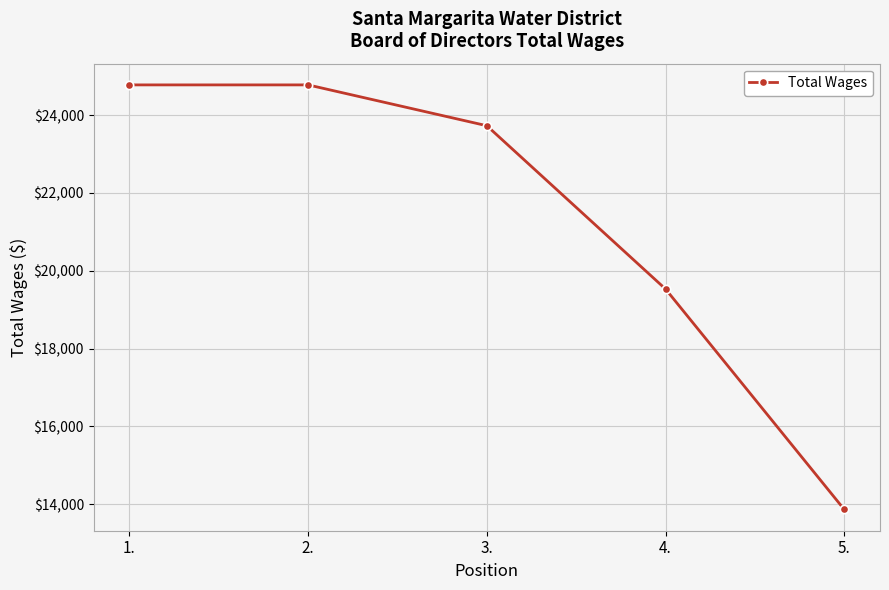

True or false: the data has more than 2 interior local peaks.

False